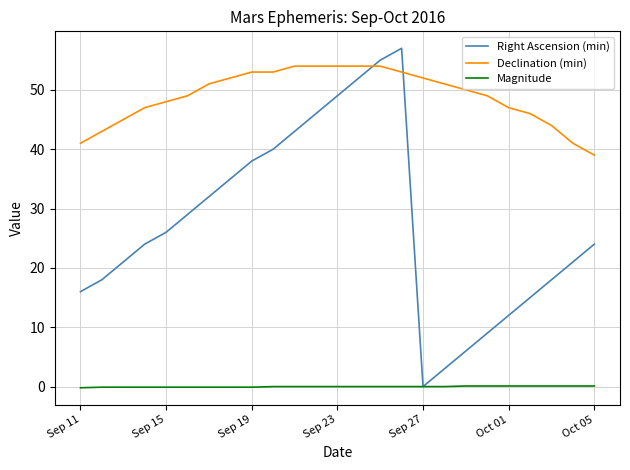

How many distinct data groups are displayed?

3